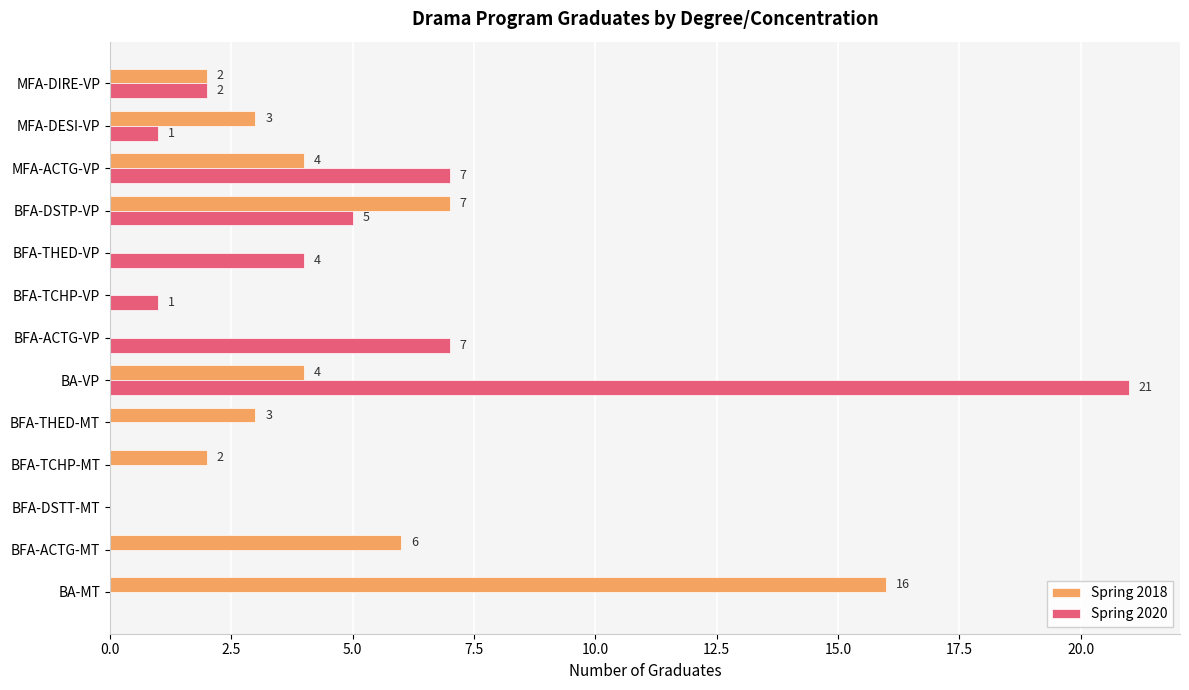

The value of Spring 2020 at BFA-DSTP-VP is 2. True or false?

False